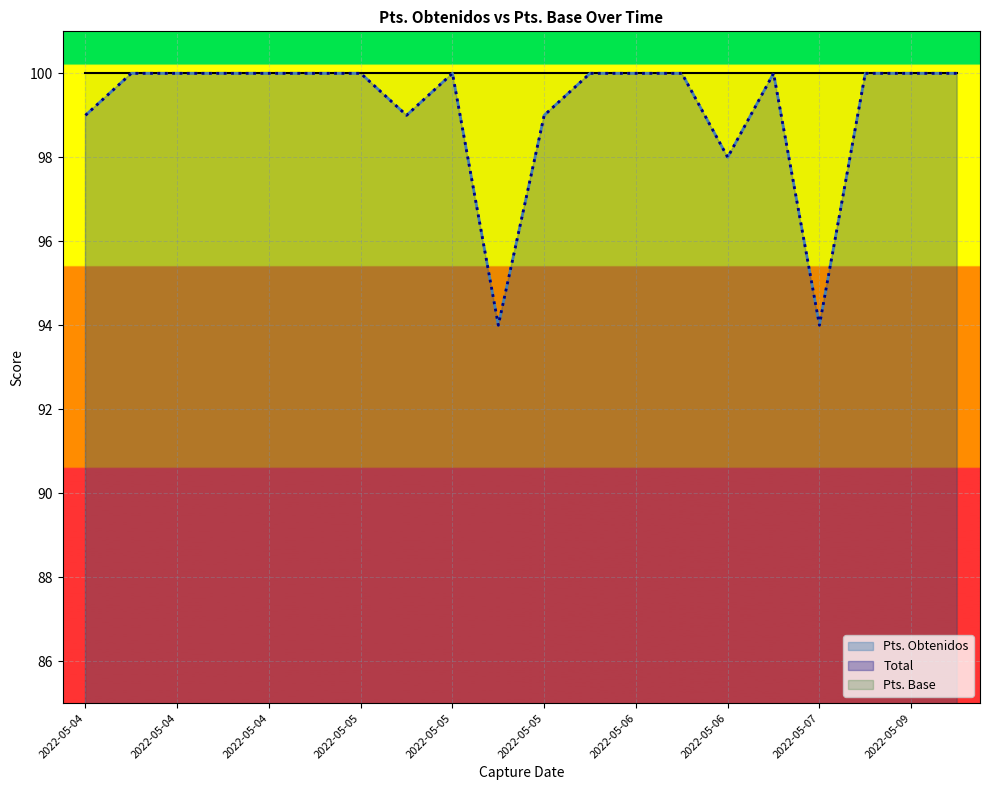

At which label is Pts. Obtenidos closest to 97?

2022-05-06